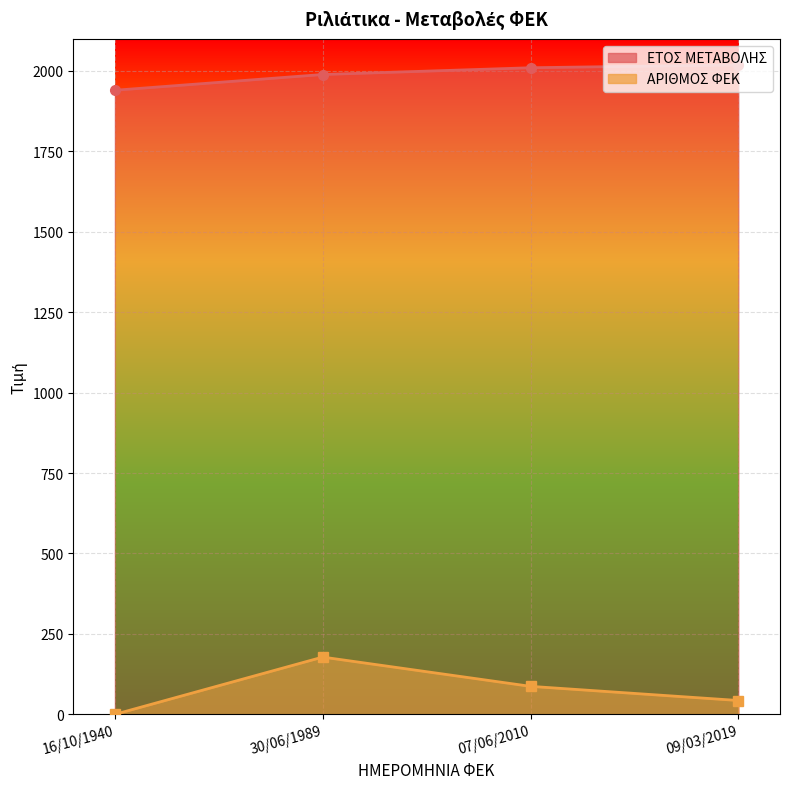

What is the sum of all ΑΡΙΘΜΟΣ ΦΕΚ values?

308